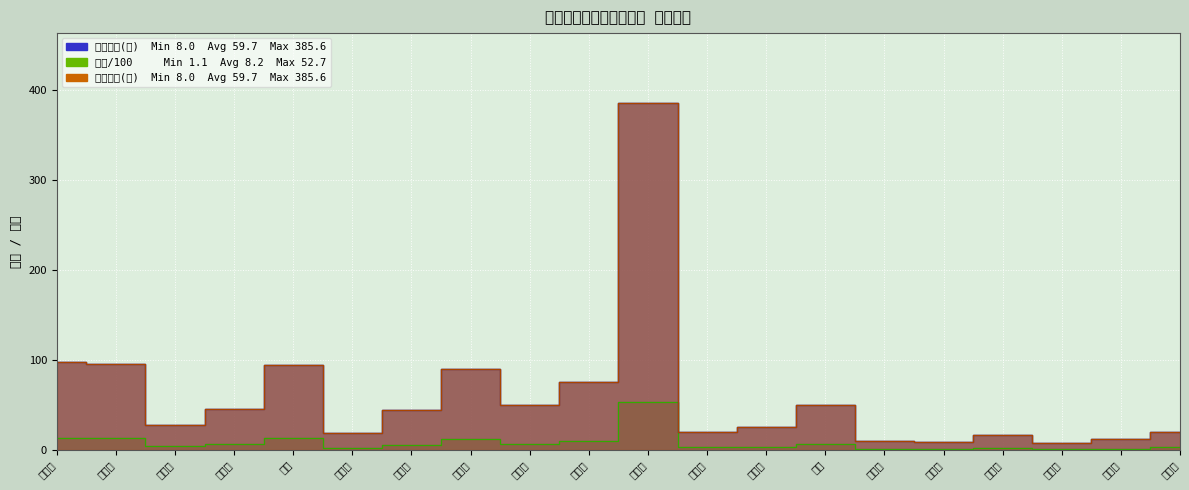

What is the difference between the 保险数量(亩) values at 冯立斌 and 于志臣?

61.8